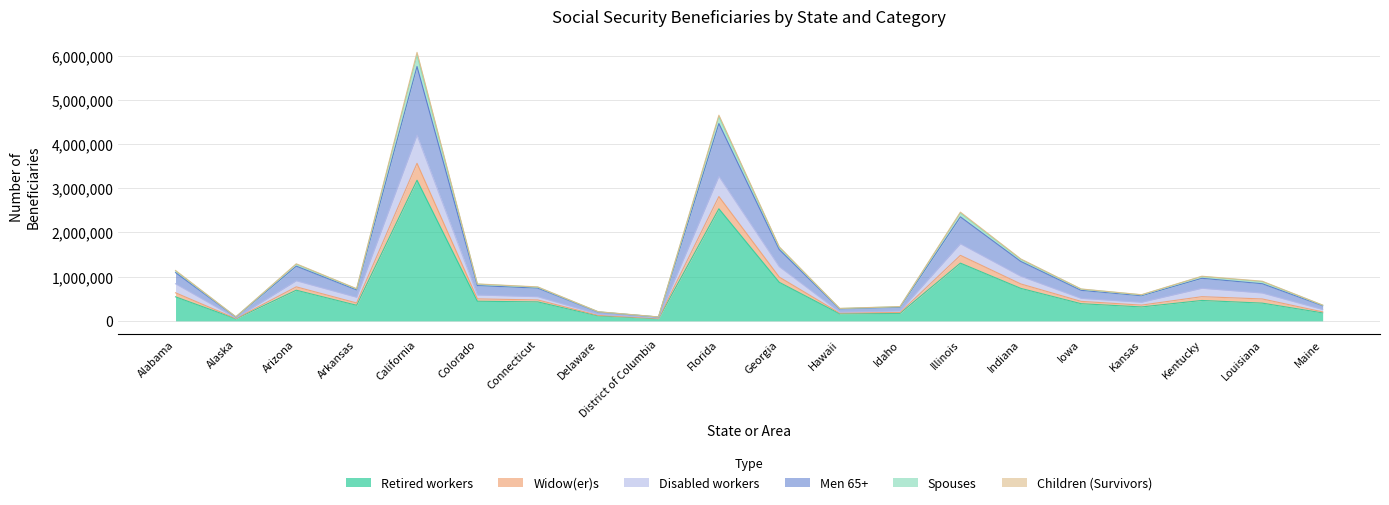

At which category is the sum across all series the highest?

California